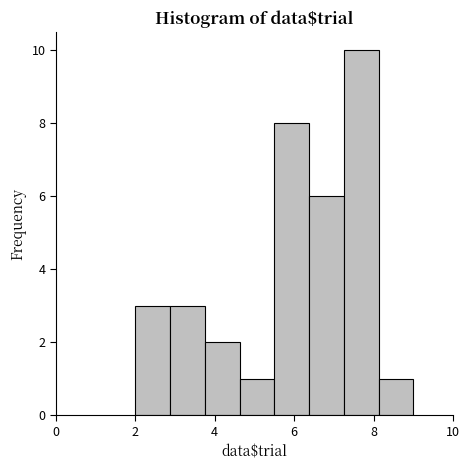

Which range on the x-axis has the tallest bar?

7.2 to 8.2